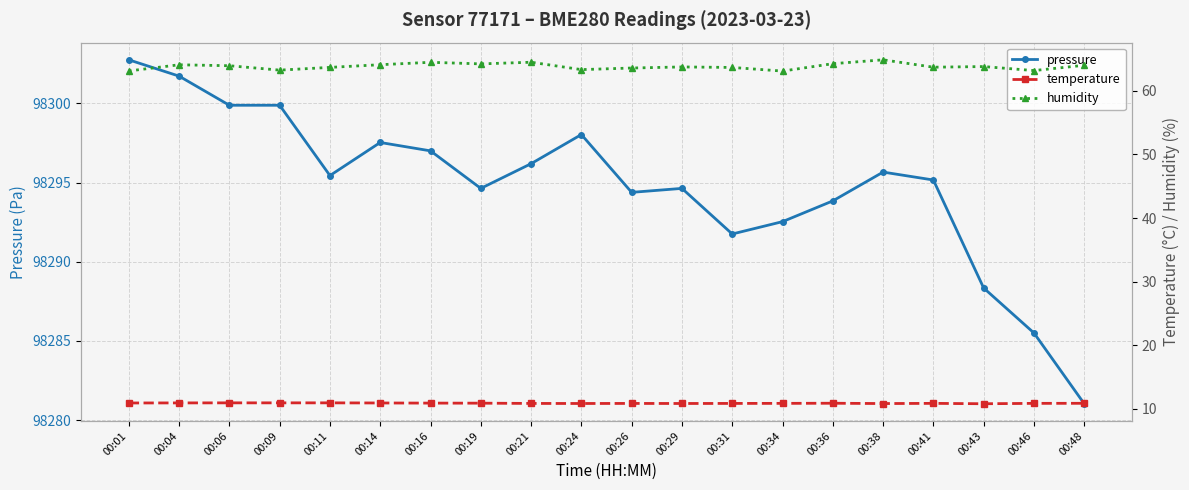

Which series changed the most between 00:04 and 00:19?

pressure